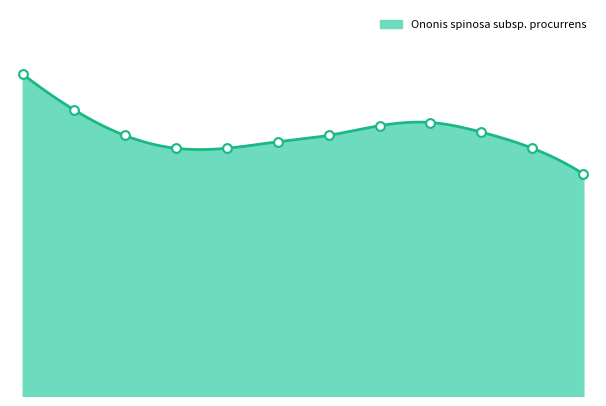

Which has a higher value, 1986 or 2002?

1986